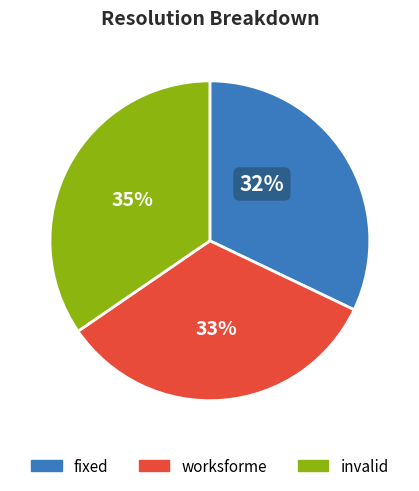

Which has a higher value, worksforme or invalid?

invalid